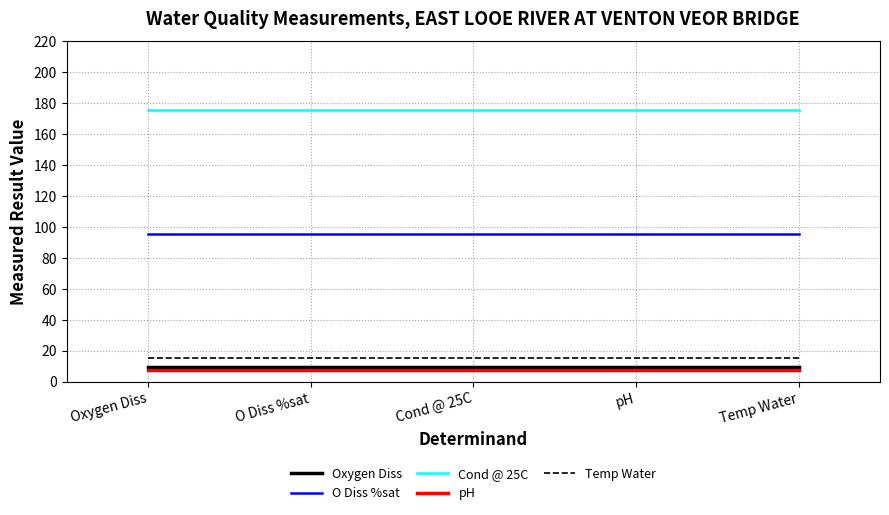

How many lines are shown in the chart?

5